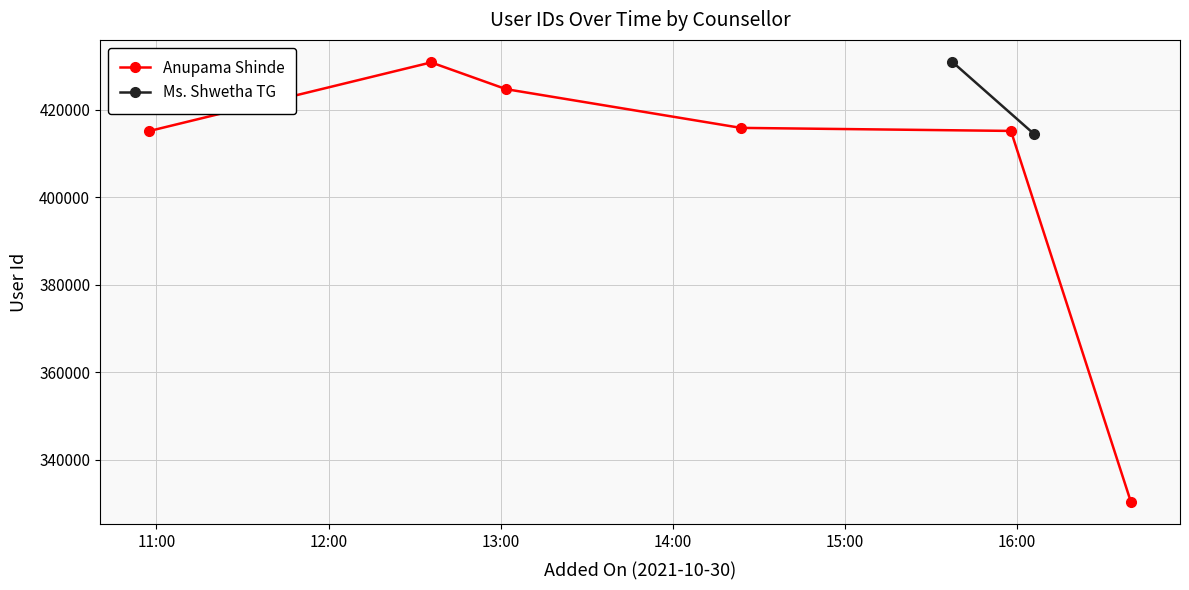

What is the value of the Anupama Shinde point at the 1st from the left?

415146